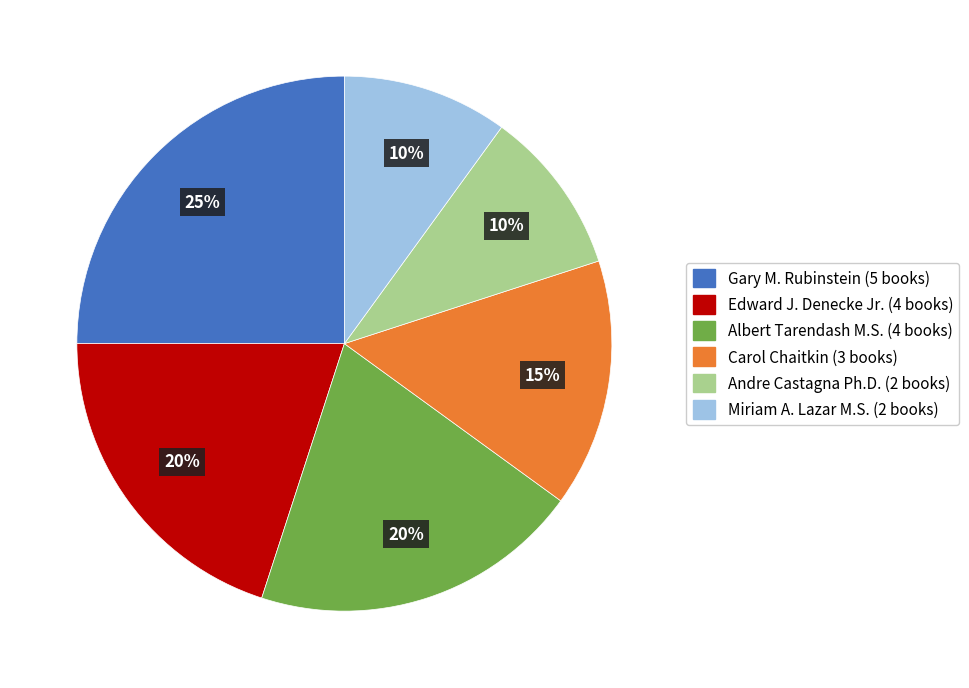

To the nearest percent, what percentage of the pie is Gary M. Rubinstein?

25%